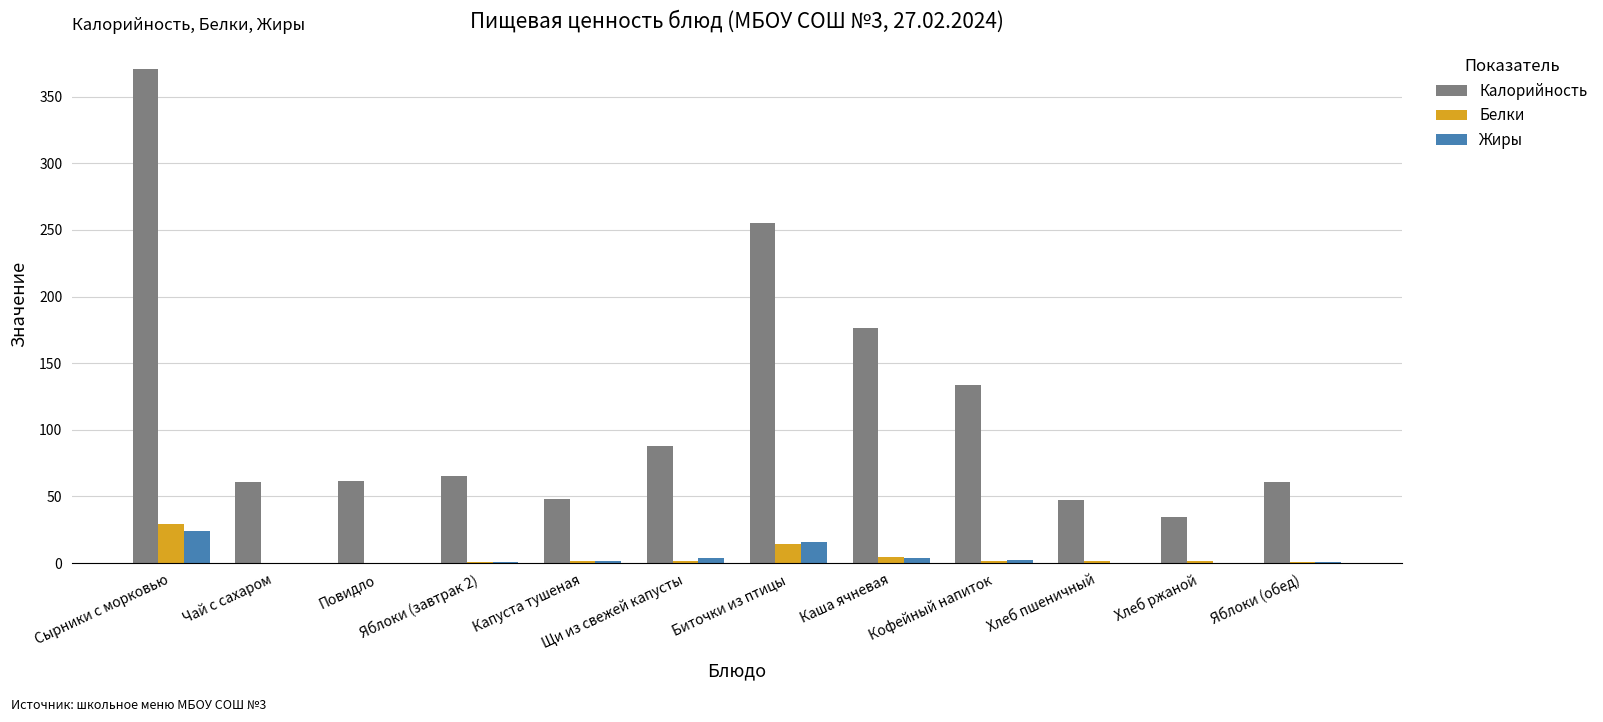

What is the greatest value displayed?

370.7